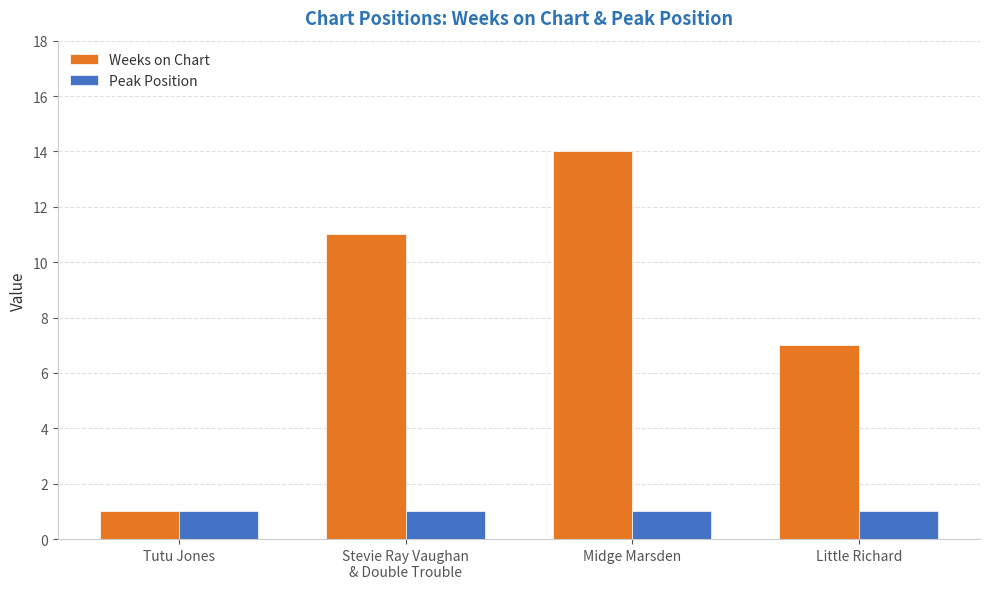

True or false: Peak Position has a value of 1 at Stevie Ray Vaughan
& Double Trouble.

True